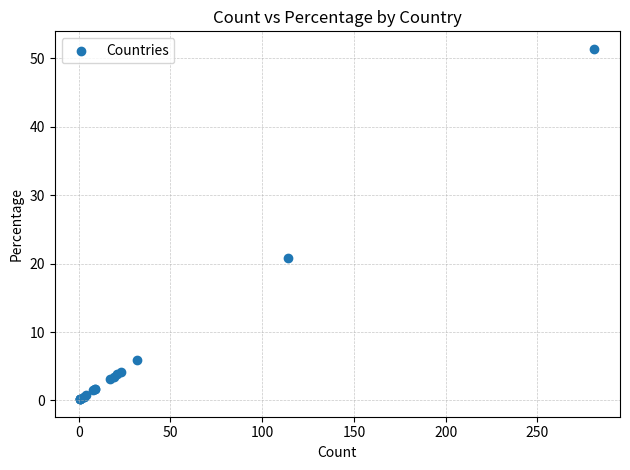

What Y value in the scatter plot is closest to 25?

20.8